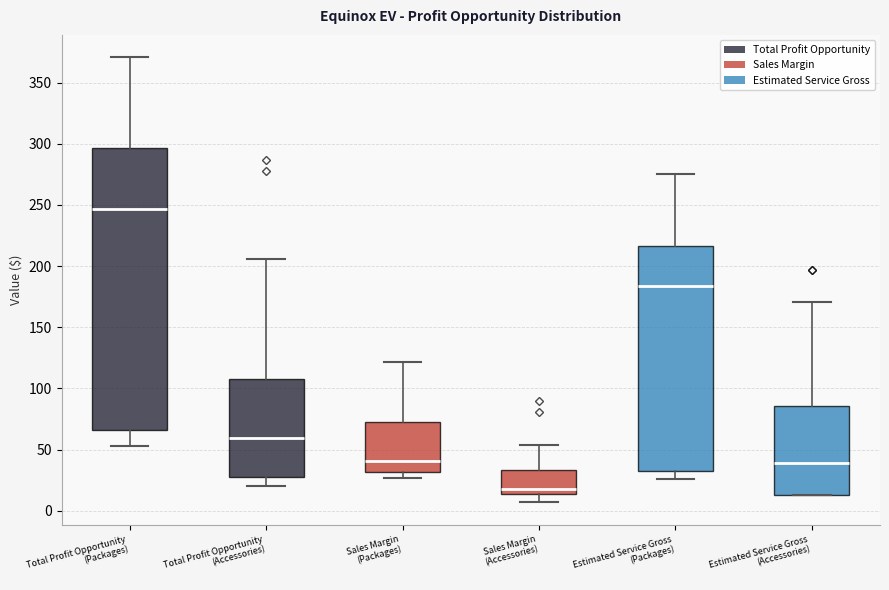

Which box is the tallest, from its lower edge to its upper edge?

Total Profit Opportunity (Packages)